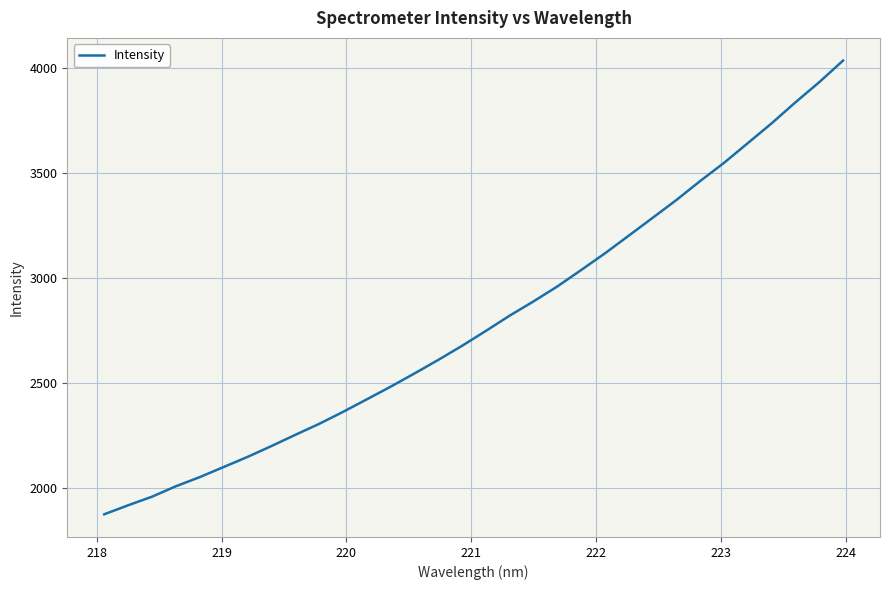

What is the difference between the maximum and minimum values?

2157.5